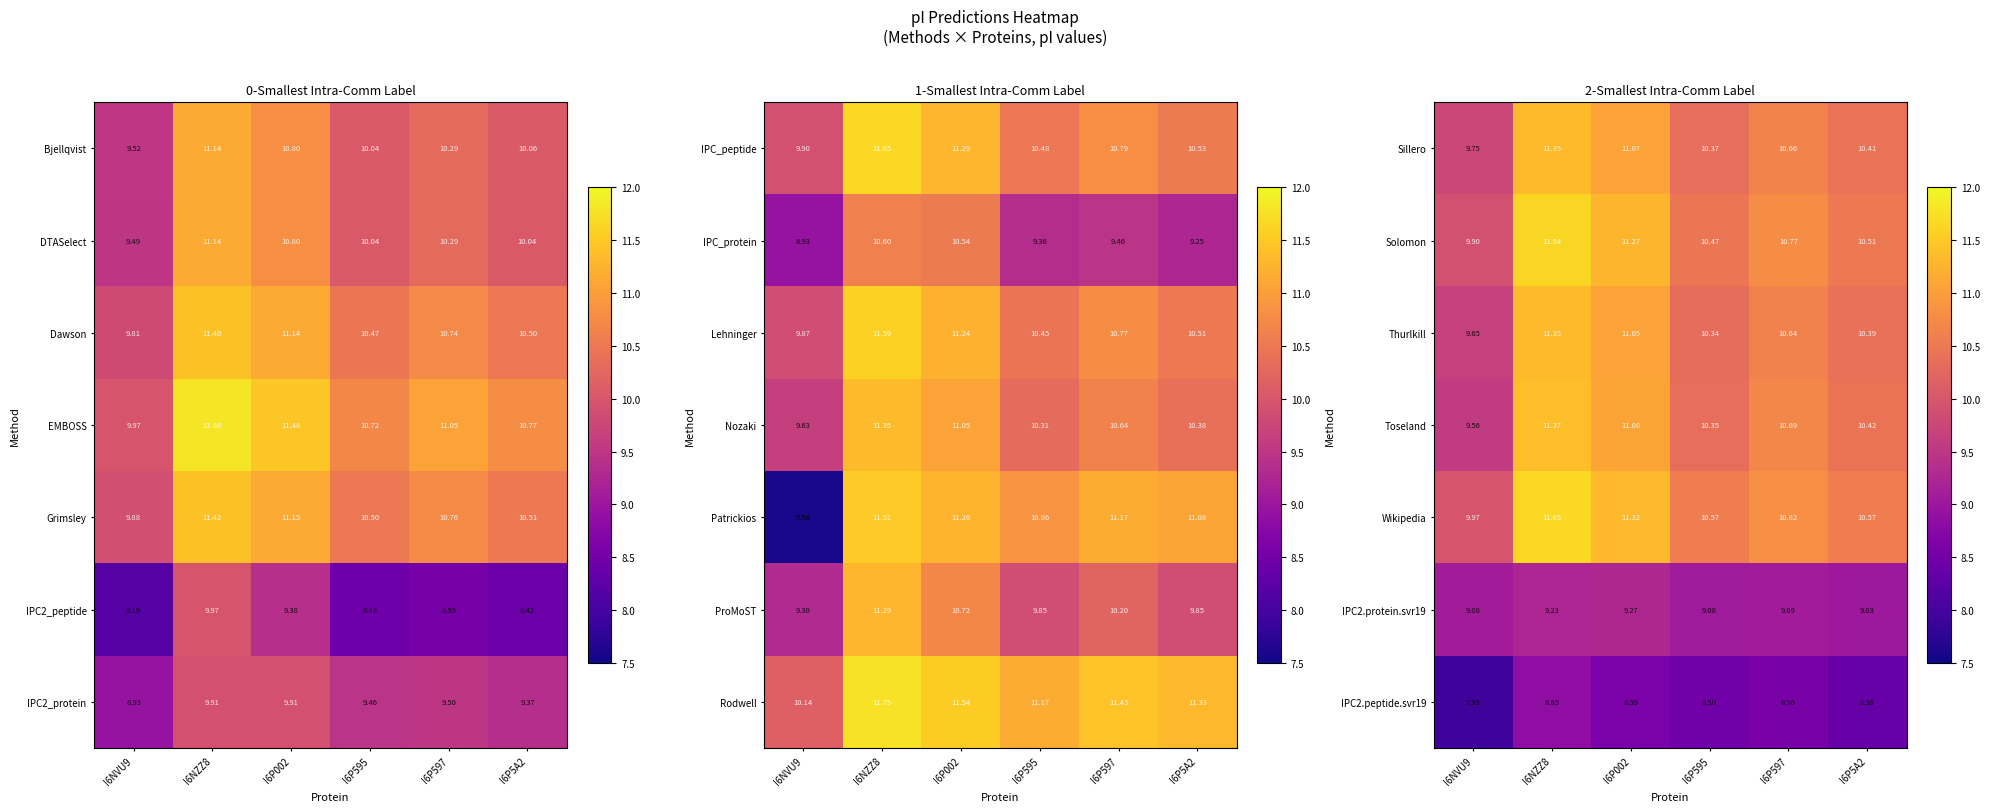

How many data points in Wikipedia are less than 10?

1